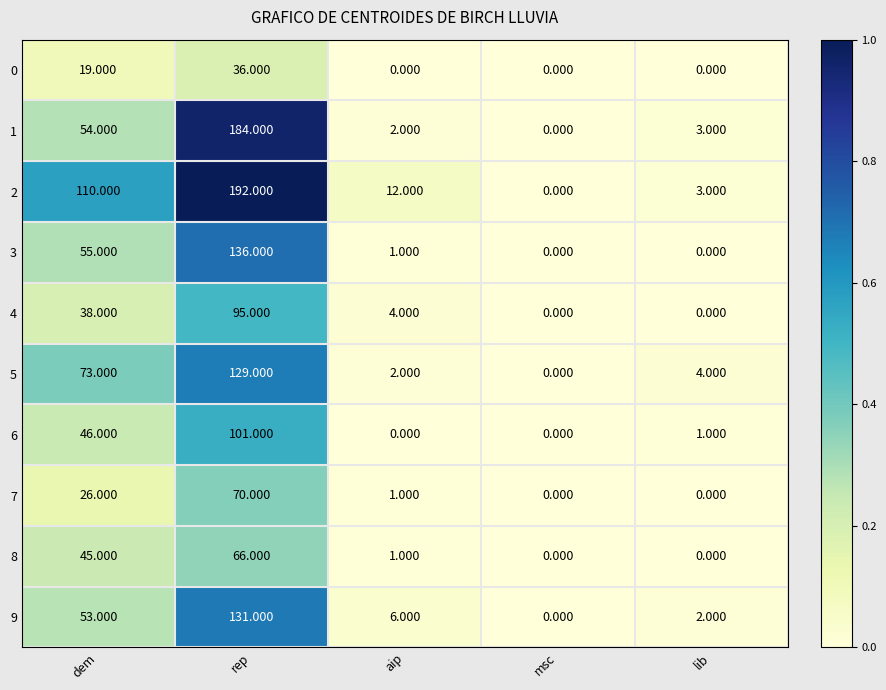

Which category has the highest value across all series?

rep